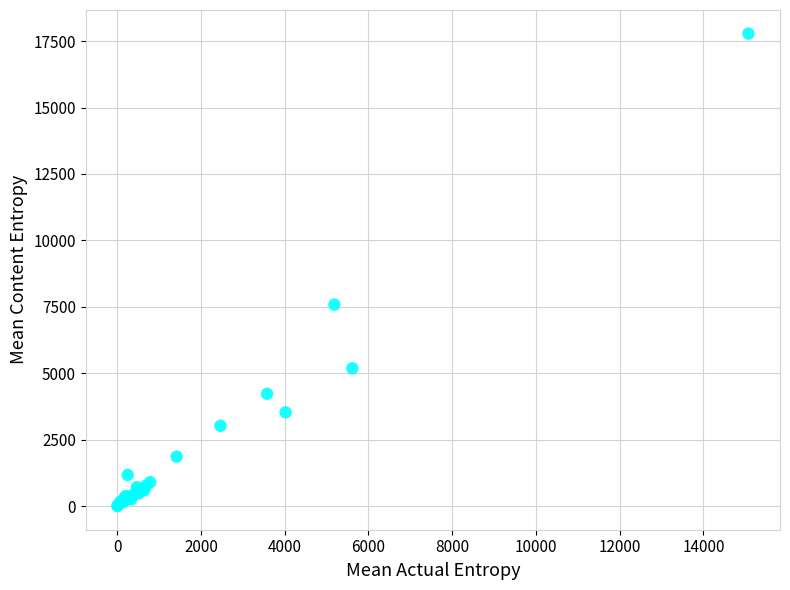

What Y value in the scatter plot is closest to 8892?

7585.1